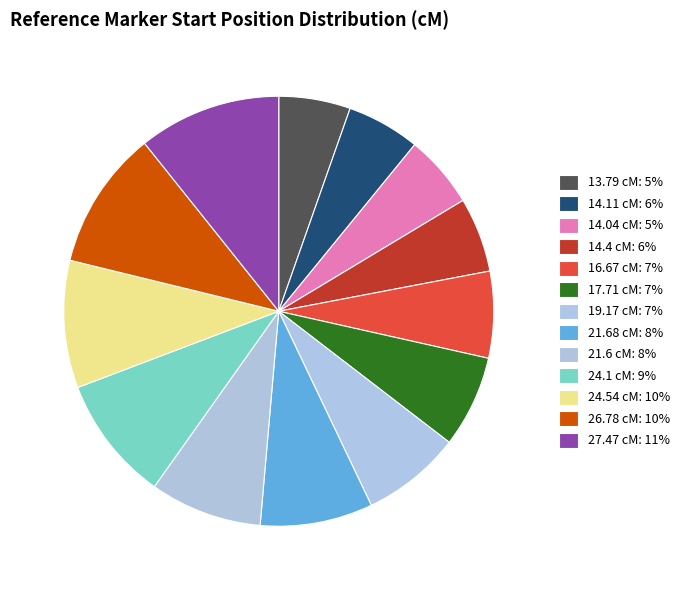

To the nearest percent, what percentage of the pie is 24.54 cM?

10%